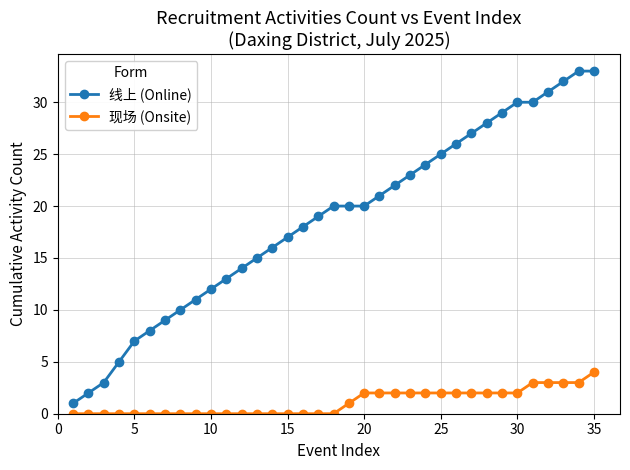

Count the number of categories in the chart.

35